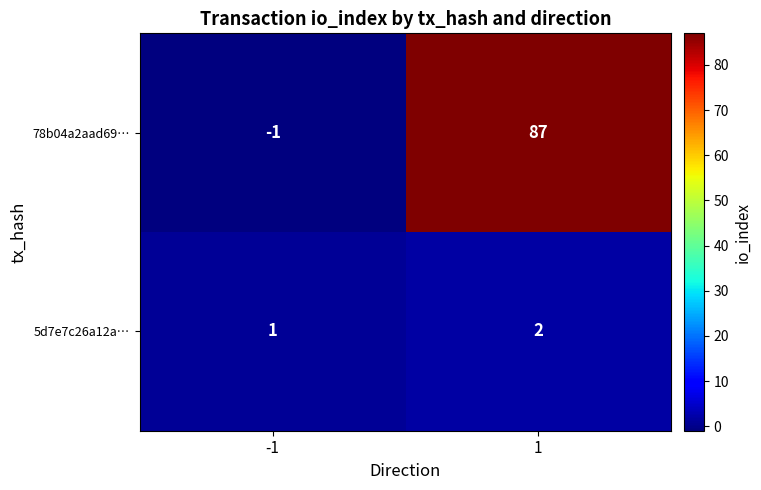

At which category is the sum across all series the highest?

1